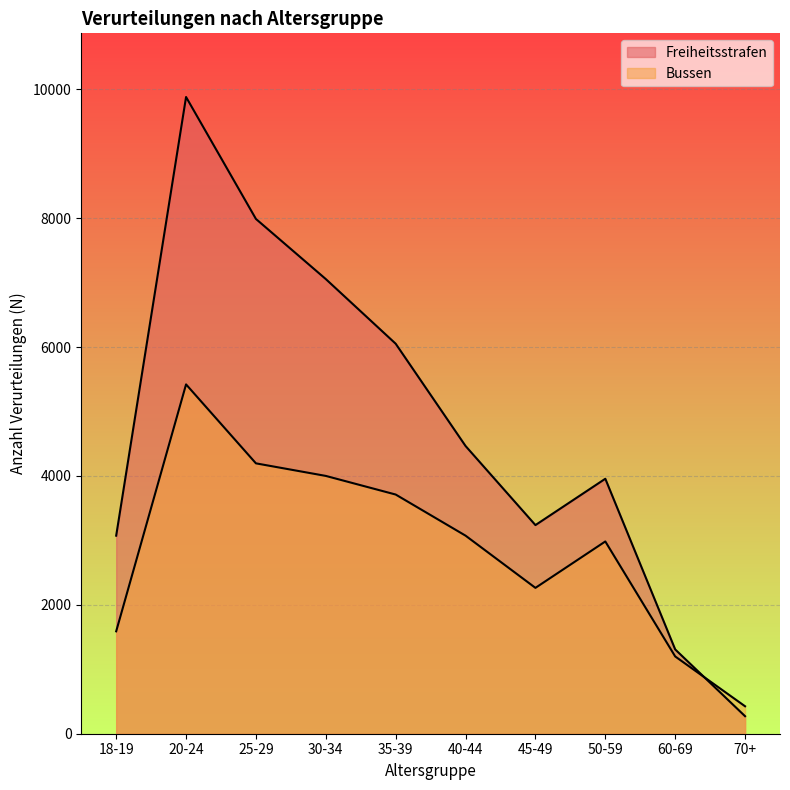

How many interior local valleys does the Bussen series have?

1